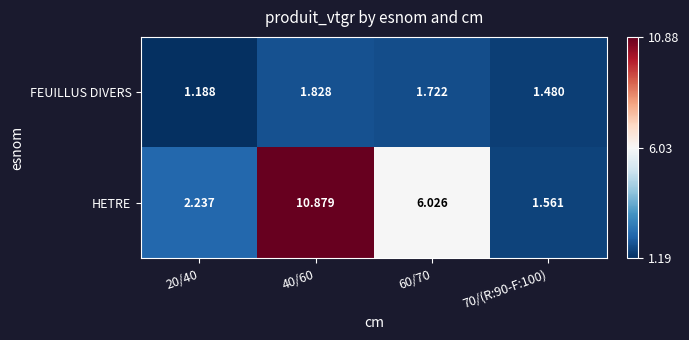

What is the total value across all series at 70/(R:90-F:100)?

3.0